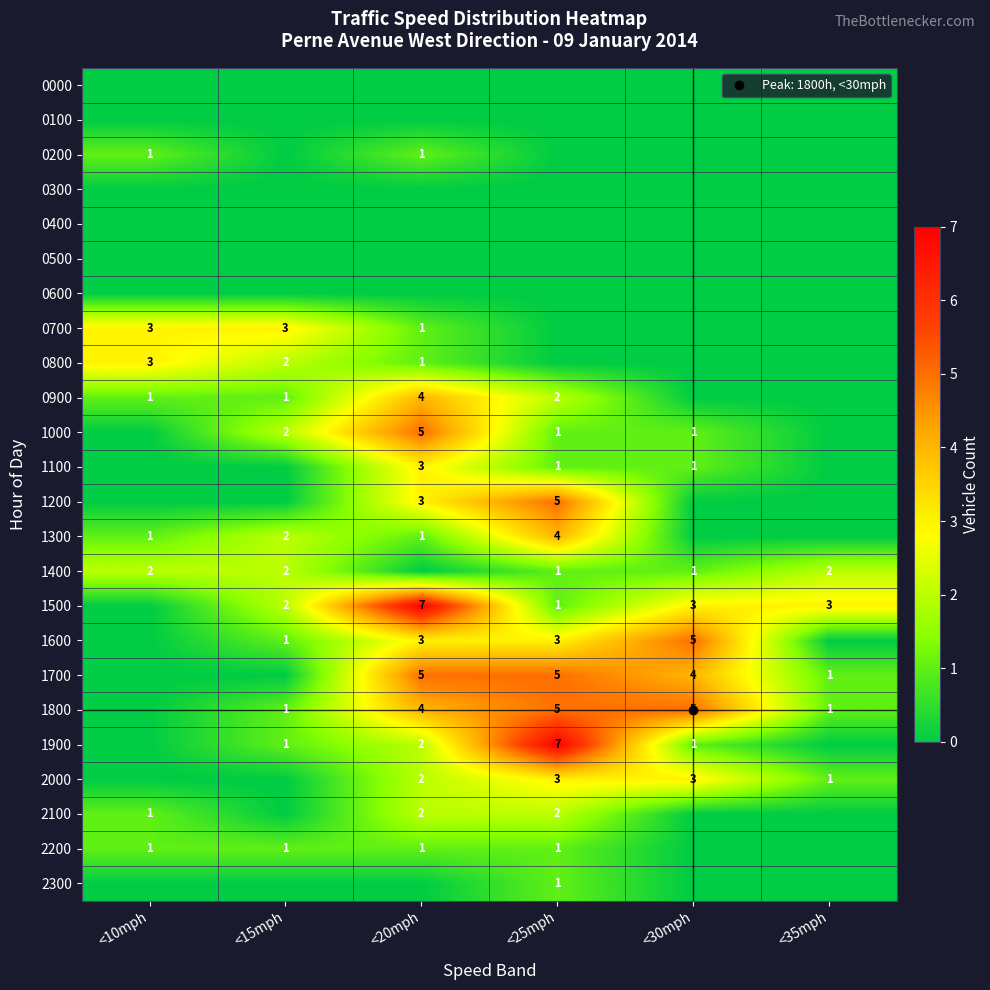

At how many categories does at least one series exceed 3?

3